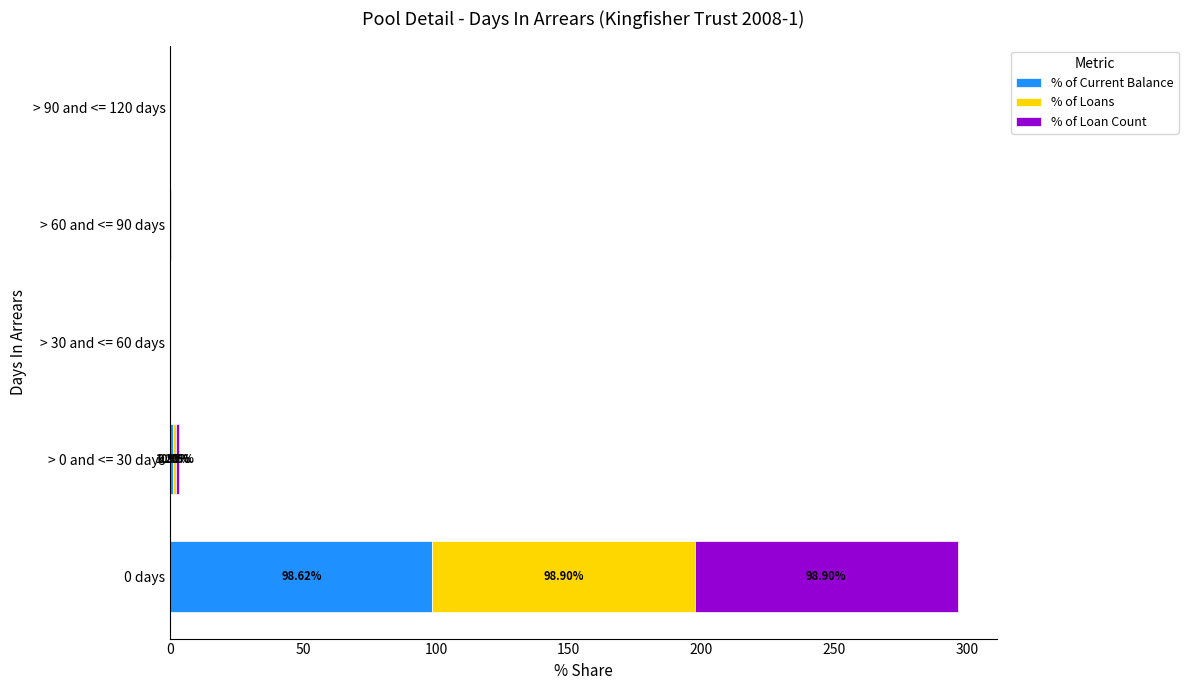

What are all the series names shown in the legend?

% of Current Balance, % of Loans, % of Loan Count